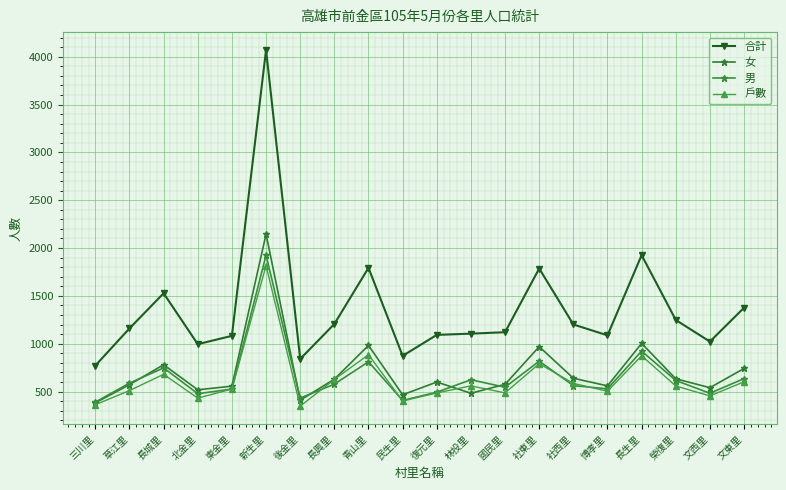

What are all the series names shown in the legend?

合計, 女, 男, 戶數